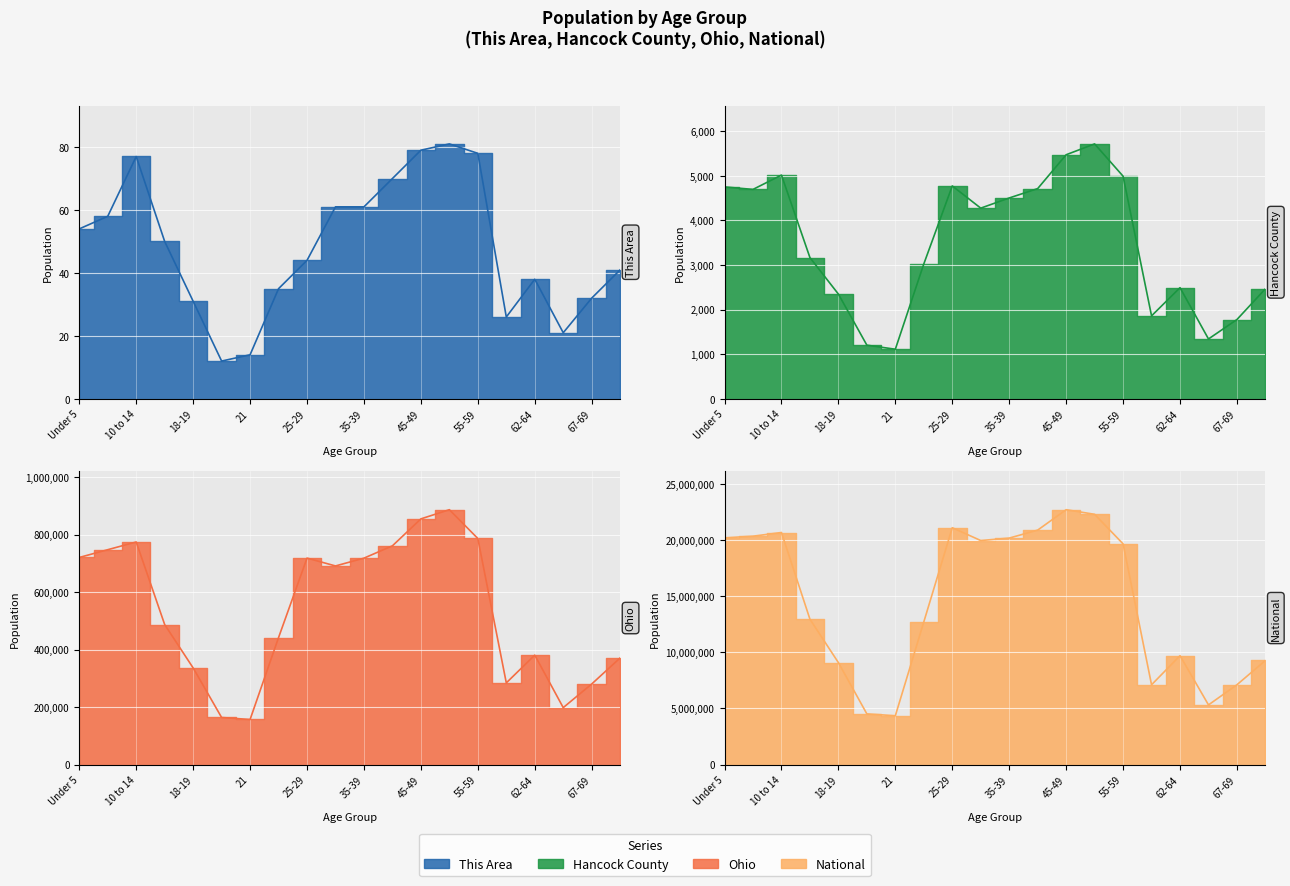

What is the difference between the maximum and minimum values in the Hancock County series?

4603